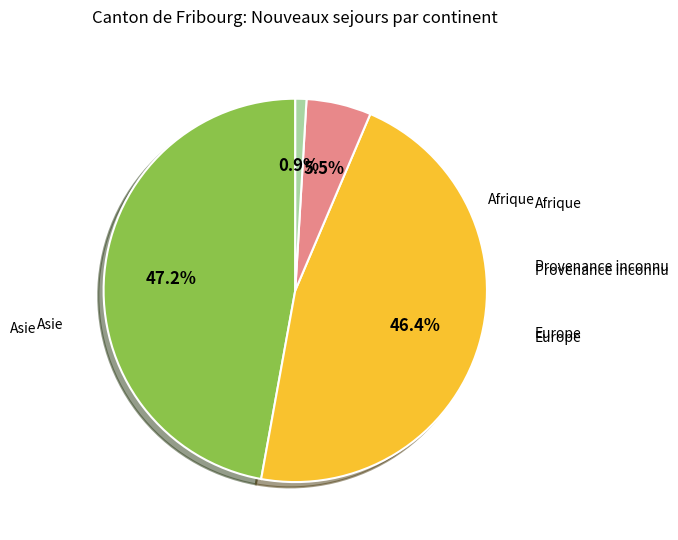

Is there any slice that represents more than half of the pie?

No